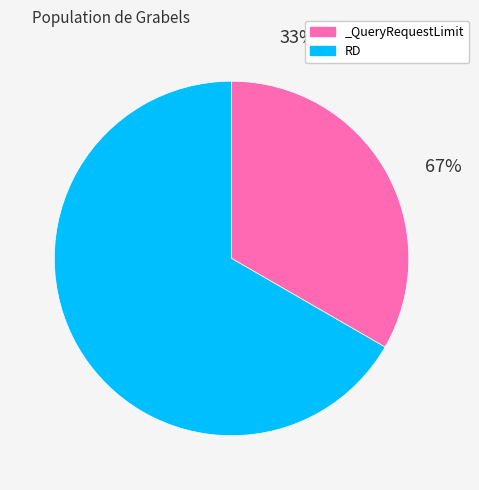

Is there a majority slice in this chart?

Yes